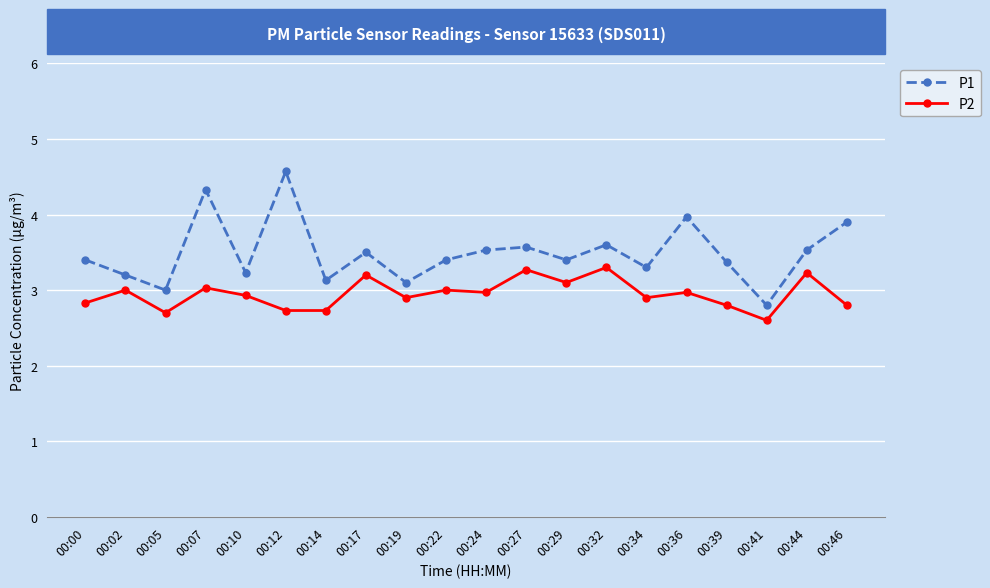

Does the chart have visible grid lines?

Yes